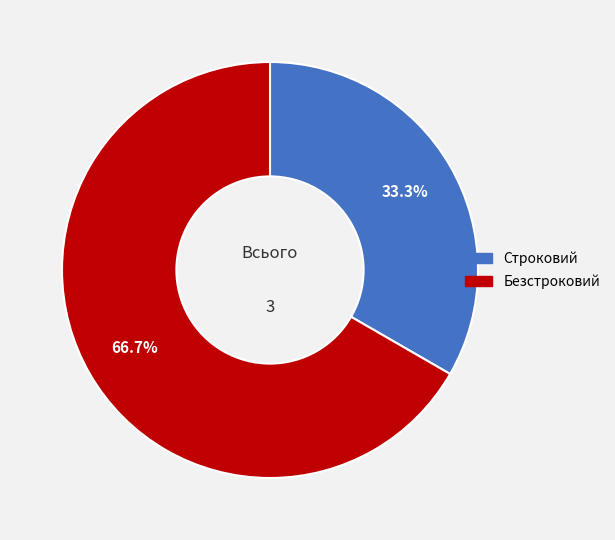

Count the number of slices in the pie.

2